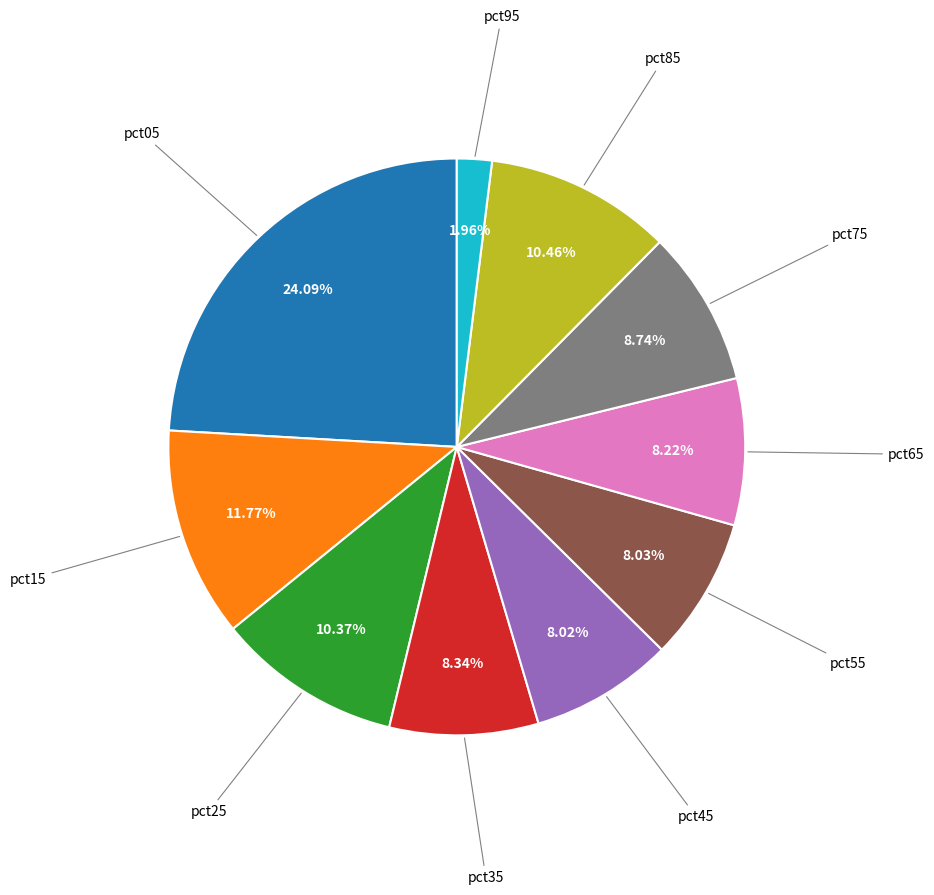

Is there any slice that represents more than half of the pie?

No